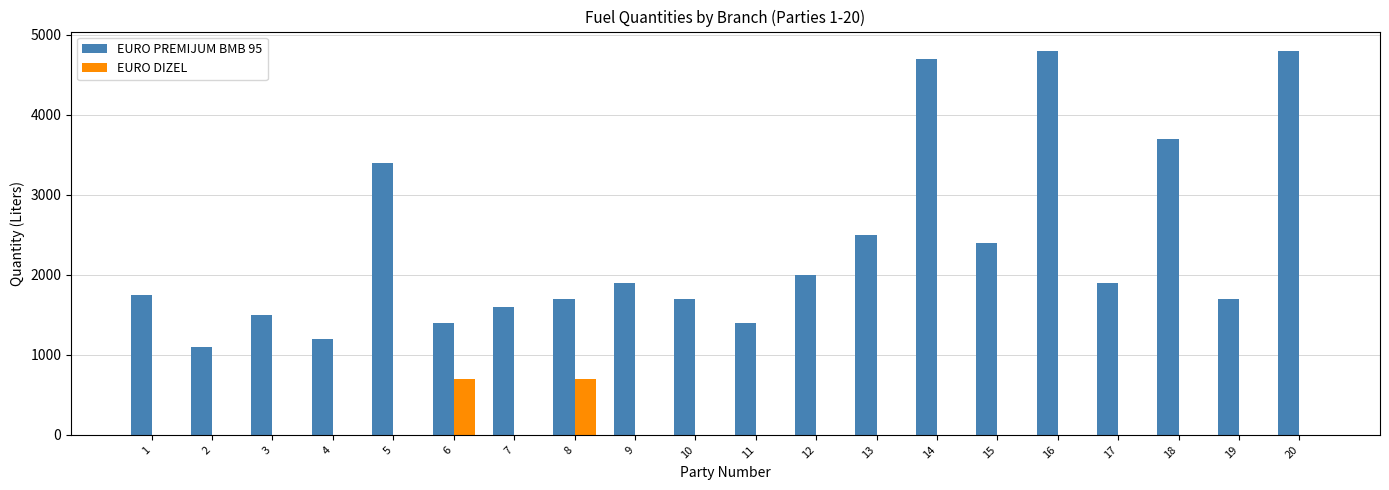

Is the value of EURO PREMIJUM BMB 95 at 18 greater than the value of EURO DIZEL at 11?

Yes